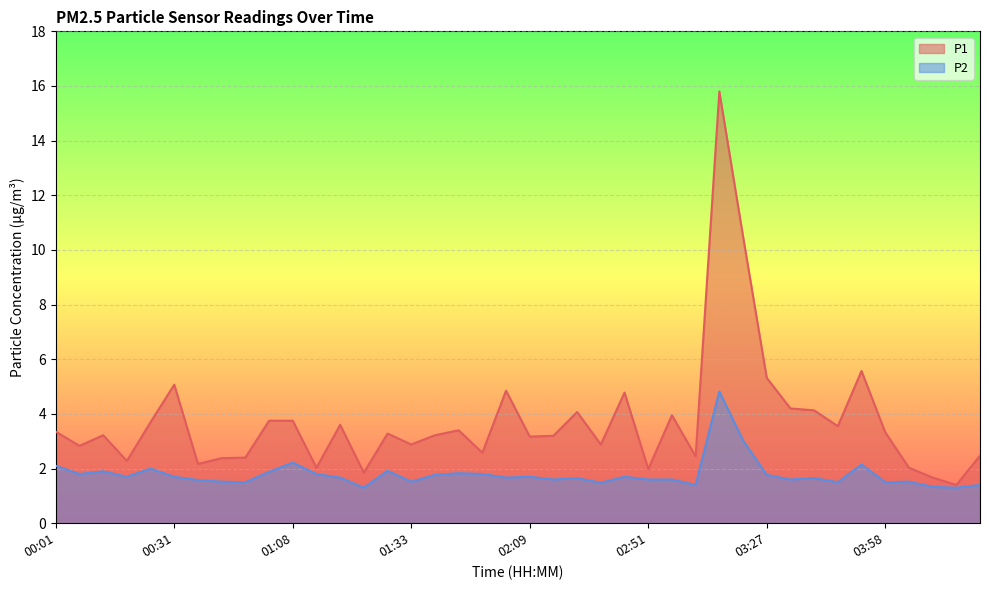

What is the lowest value of the P2 series?

1.3